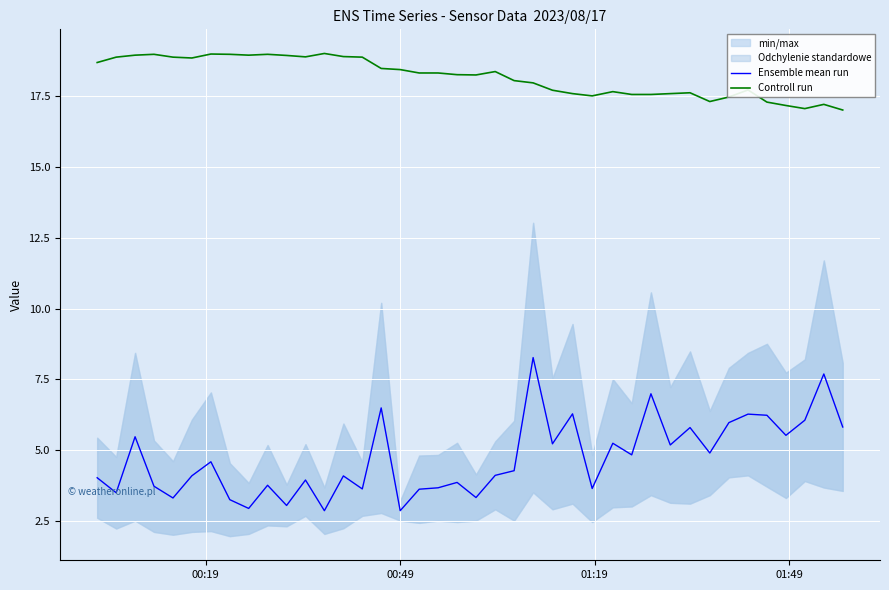

What is the difference between the second highest and second lowest values in the Controll run series?

1.9